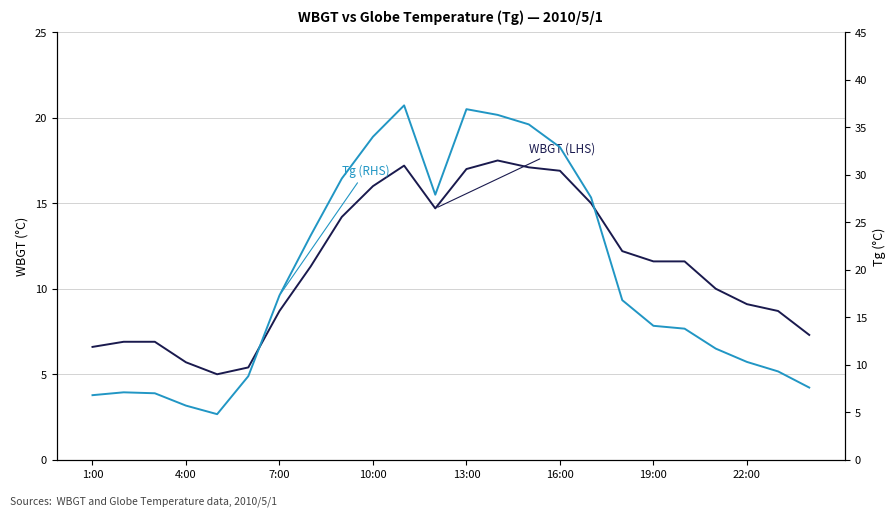

True or false: WBGT (LHS) and Tg (RHS) intersect in this chart.

True